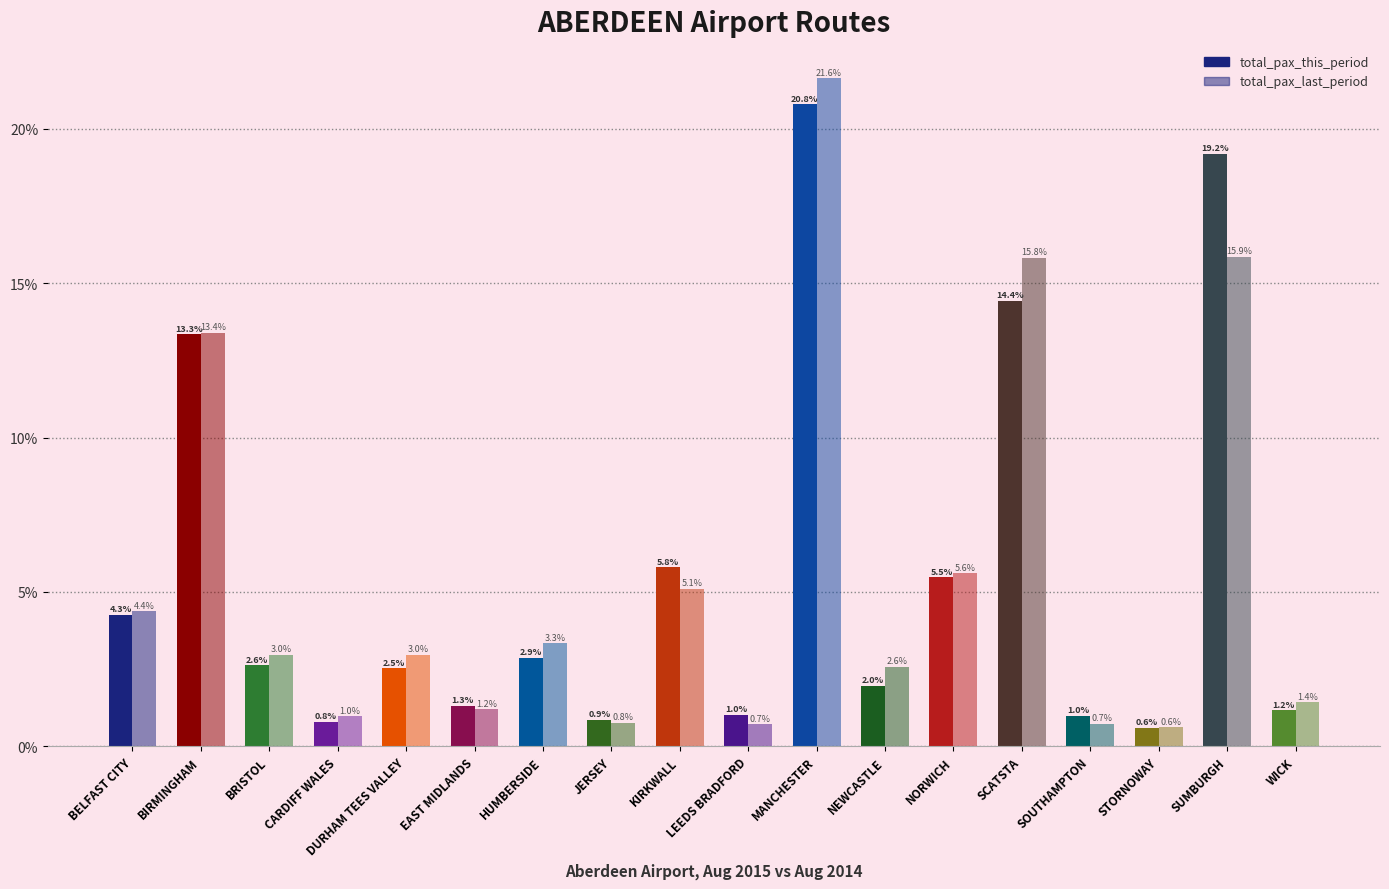

What is the spread (max minus min) of values at BELFAST CITY?

0.1